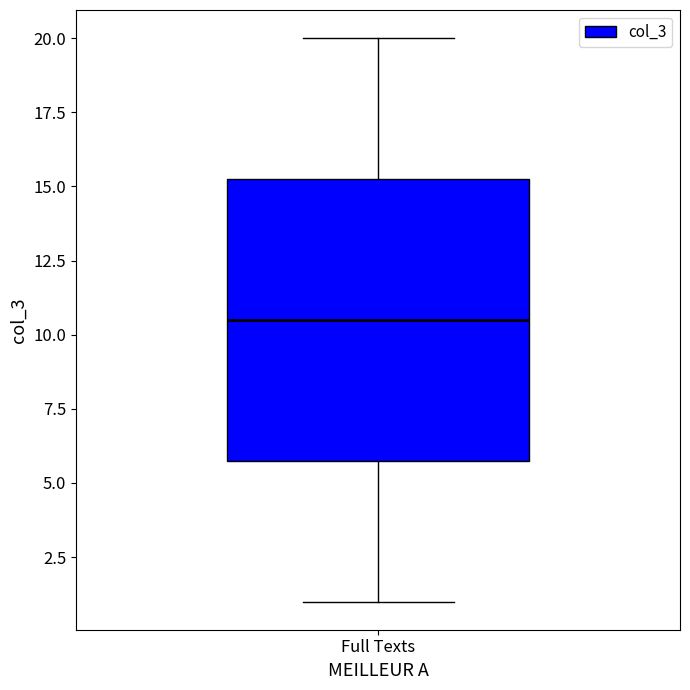

Transcribe this box plot: give where the median line is, the range the box spans, and where the two whiskers end, as read against the y-axis. The values are not printed on the chart, so give them approximately, as read against the axis.

median 10.5, box 6.0 to 15.5, whiskers 1.0 to 20.0